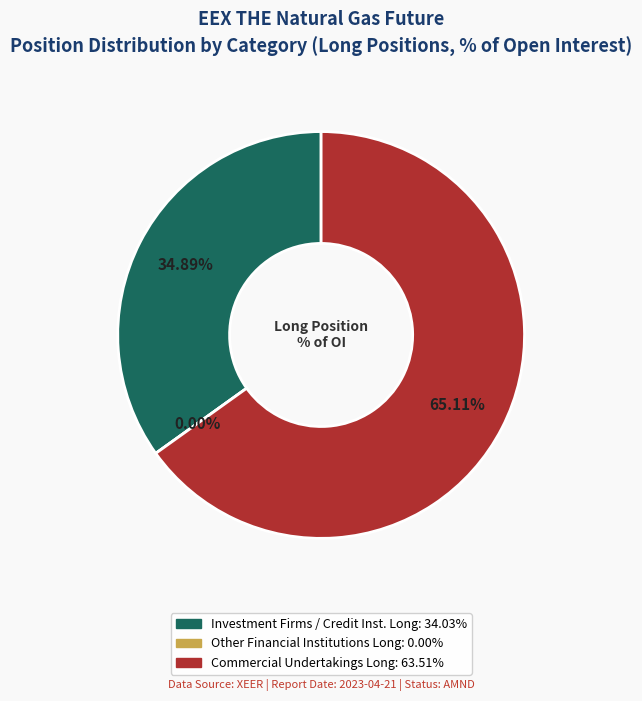

Do Investment Firms / Credit Institutions (Long) and Other Financial Institutions (Long) together represent more than half of the pie?

No